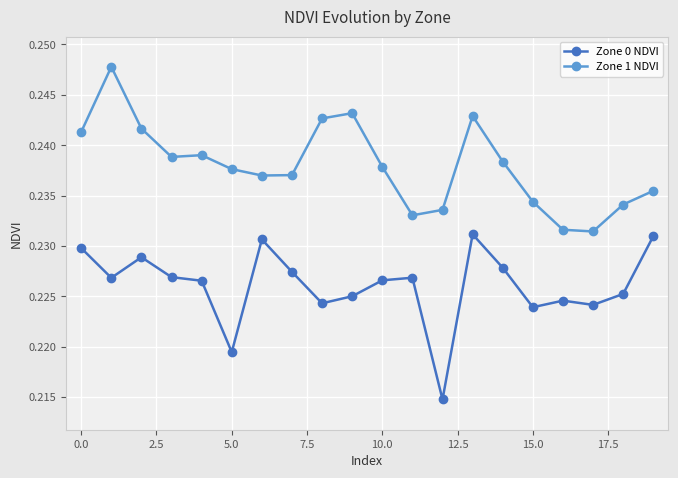

Count the Zone 1 NDVI values in the range 0 to 1.

20